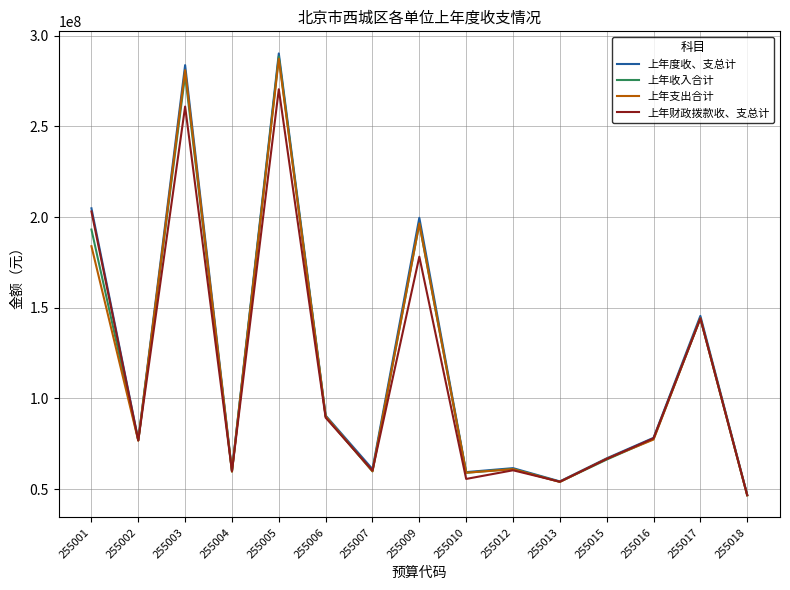

What is the maximum value shown in the chart?

290214790.7